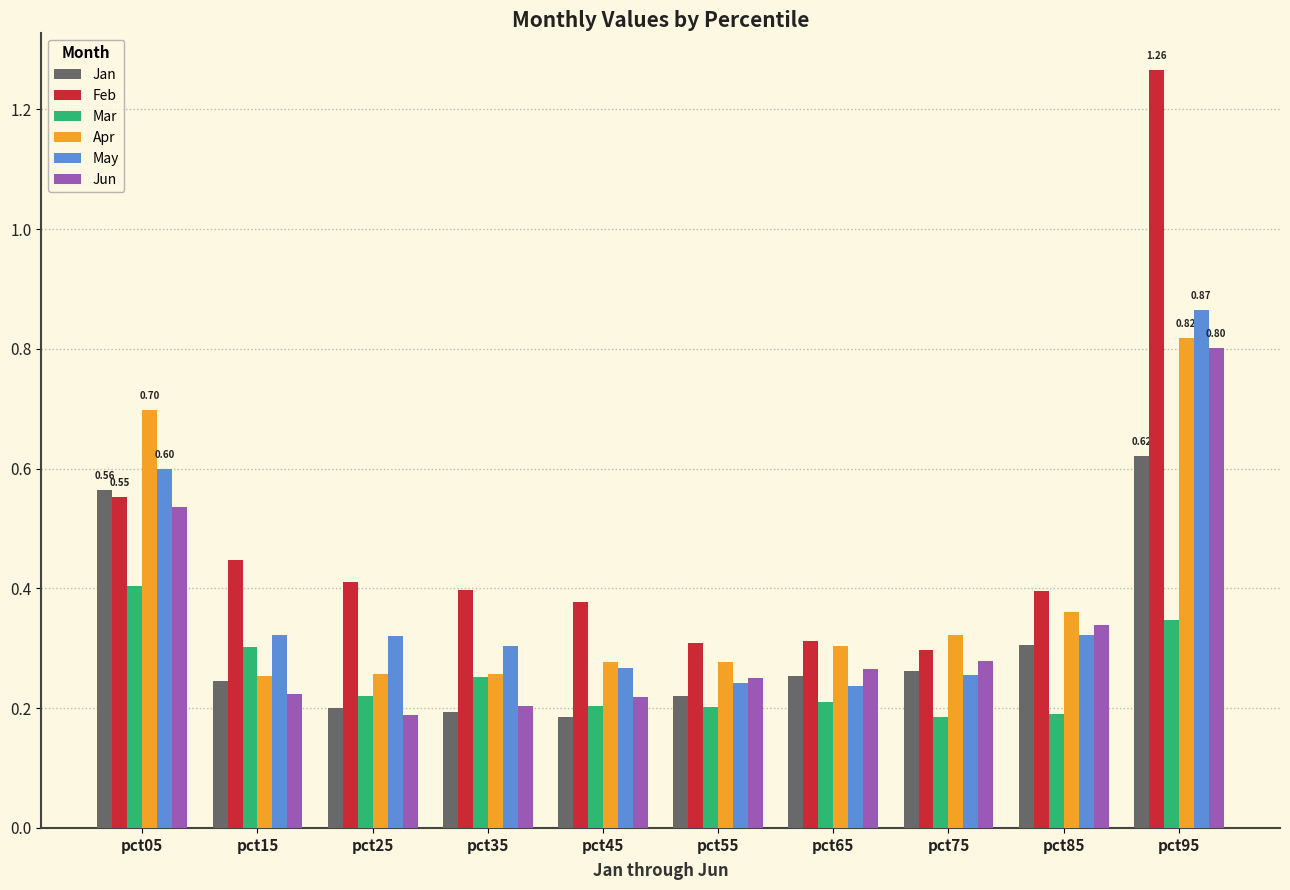

The value of Mar at pct55 is 0.1. True or false?

False